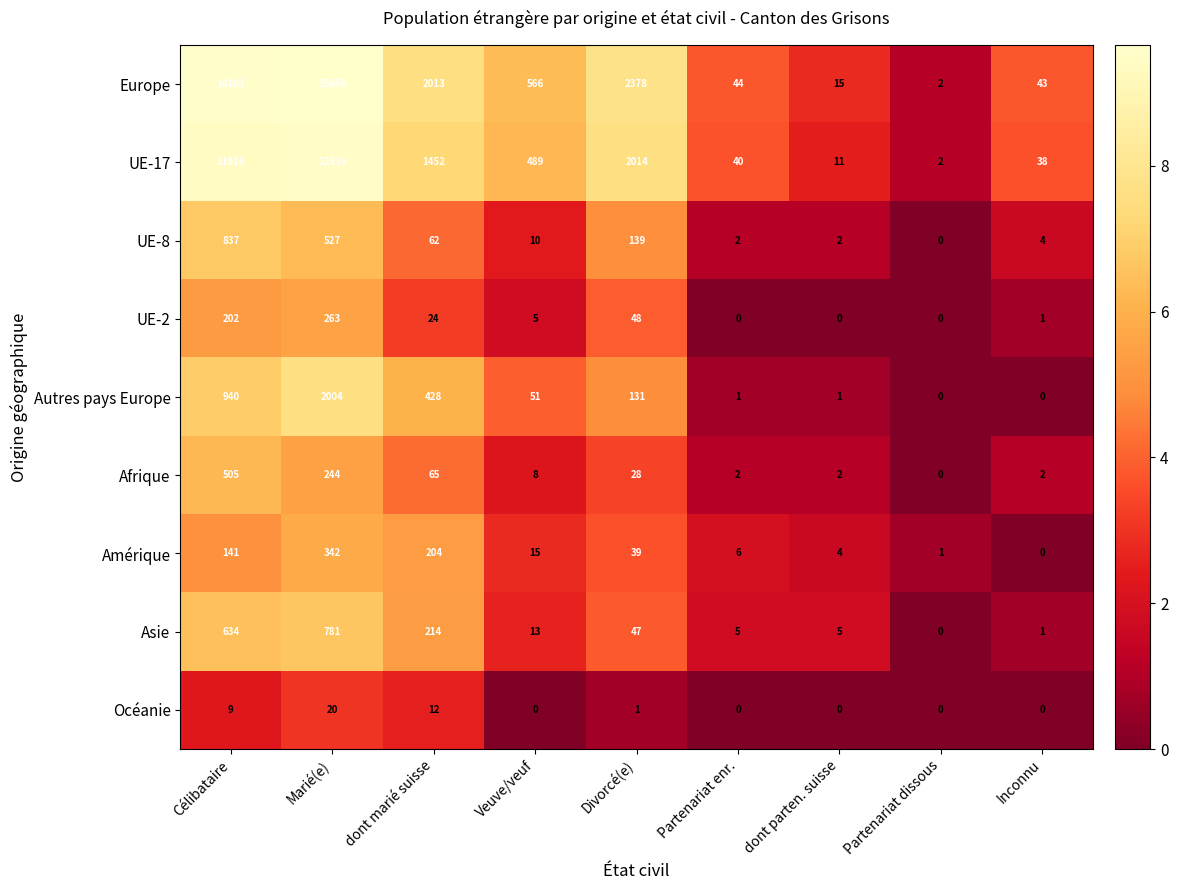

Which category has the highest value in the UE-2 series?

Marié(e)